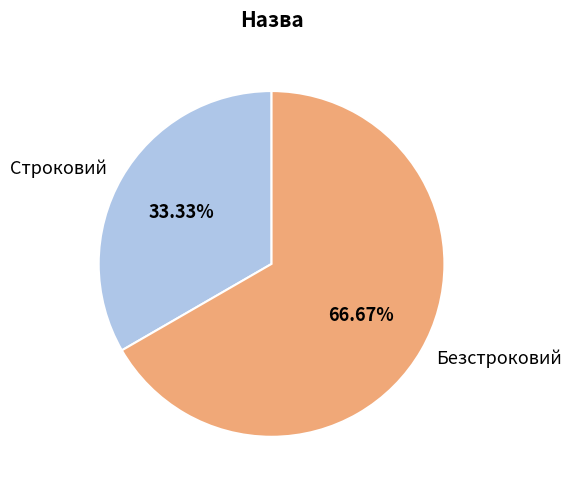

What percentage is the Безстроковий slice, to the nearest percent?

67%